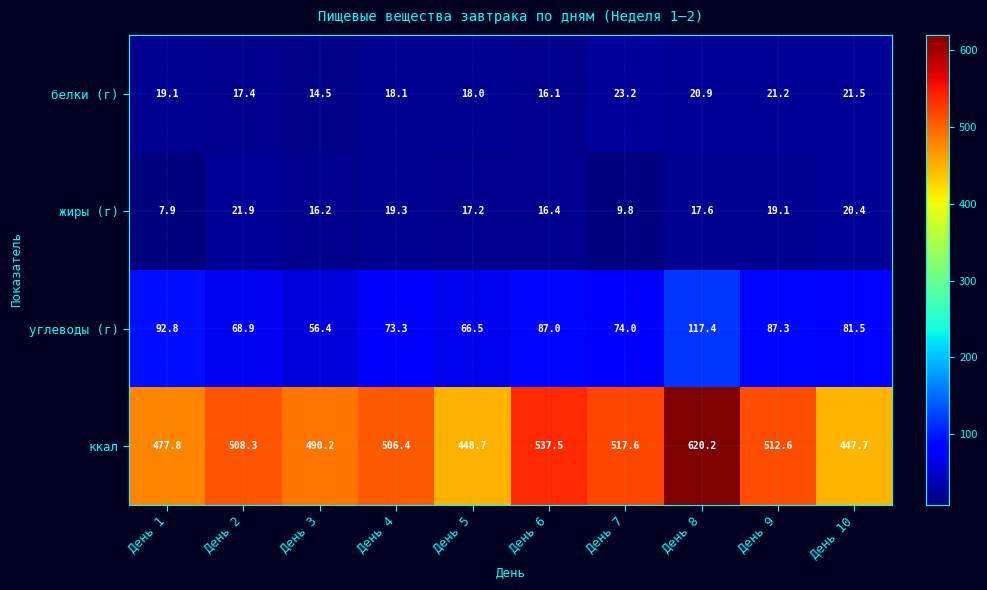

At which label is белки (г) closest to 18?

День 5